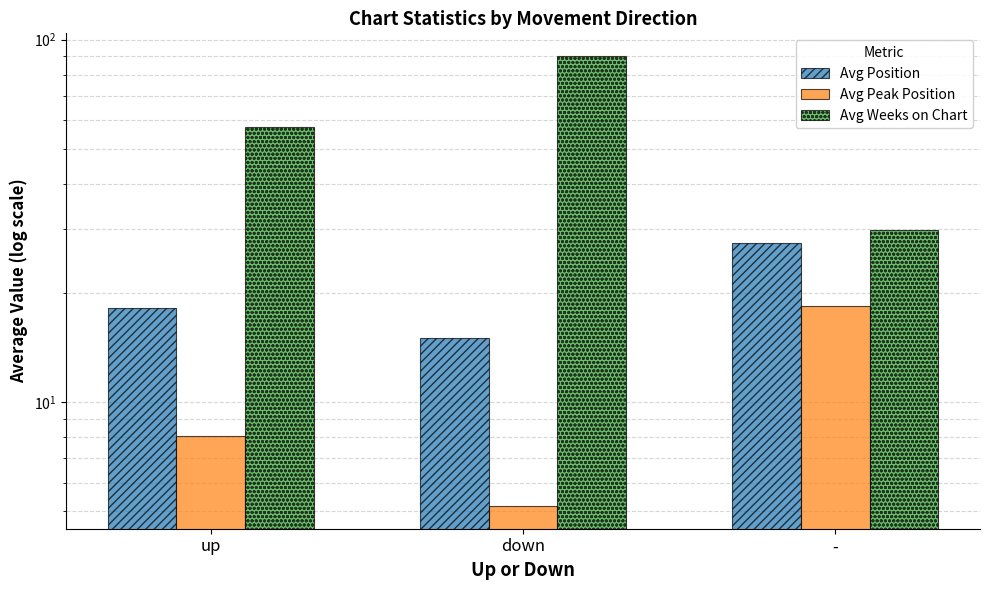

What is the value of the Avg Peak Position bar at the 1st from the left?

8.1